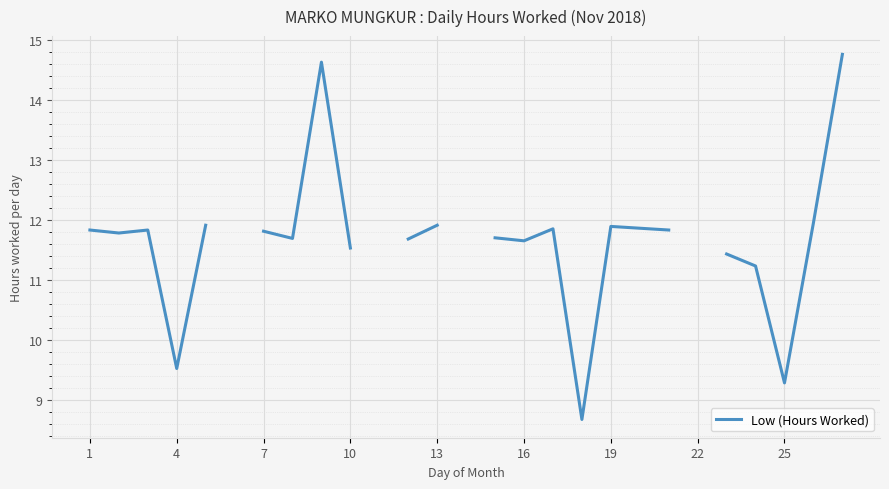

True or false: the data shows 4.3 at 23.

False